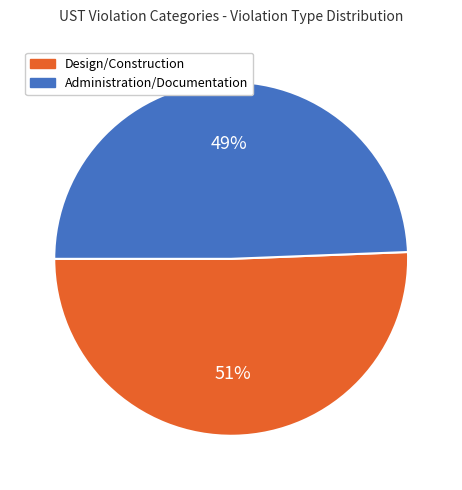

Which category has the biggest portion of the pie?

Design/Construction